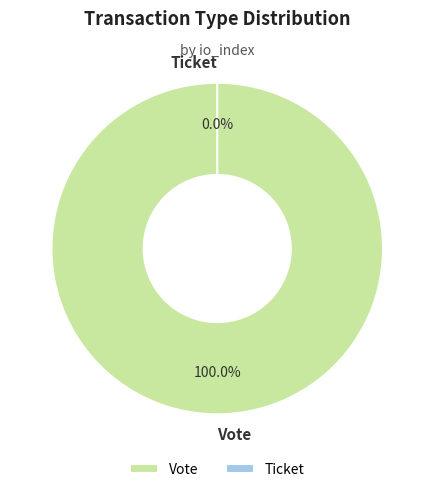

What is the smallest slice in the pie chart?

Ticket